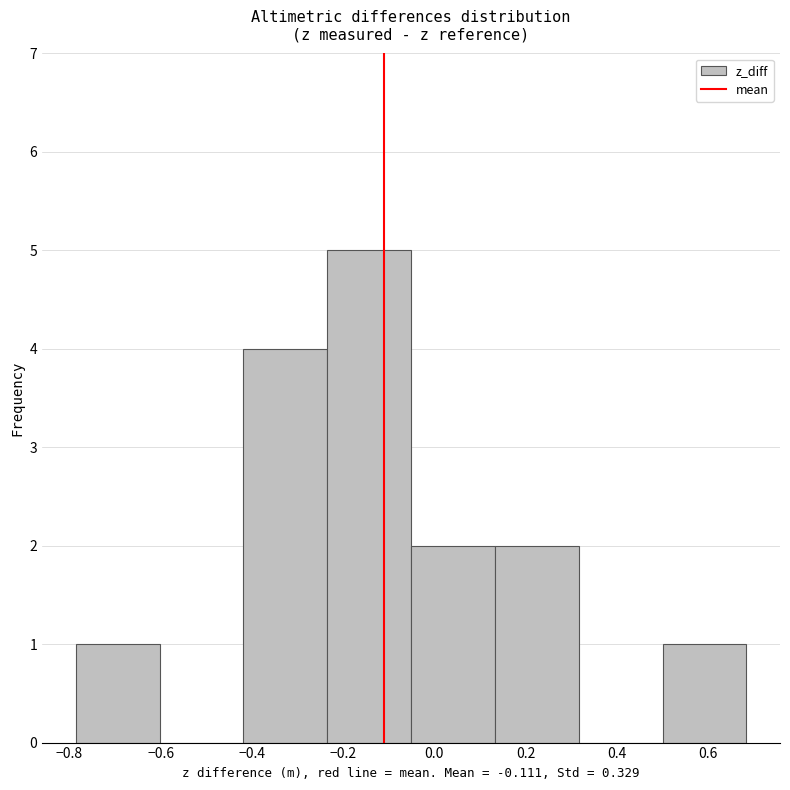

Reading left to right, list every bar in this chart as the range it spans on the x-axis followed by its height. Neither the bar edges nor the heights are printed on the chart, so give them approximately, as read against the axes.

-0.78 to -0.60: 1
-0.60 to -0.42: 0
-0.42 to -0.24: 4
-0.24 to -0.06: 5
-0.06 to 0.14: 2
0.14 to 0.32: 2
0.32 to 0.50: 0
0.50 to 0.68: 1